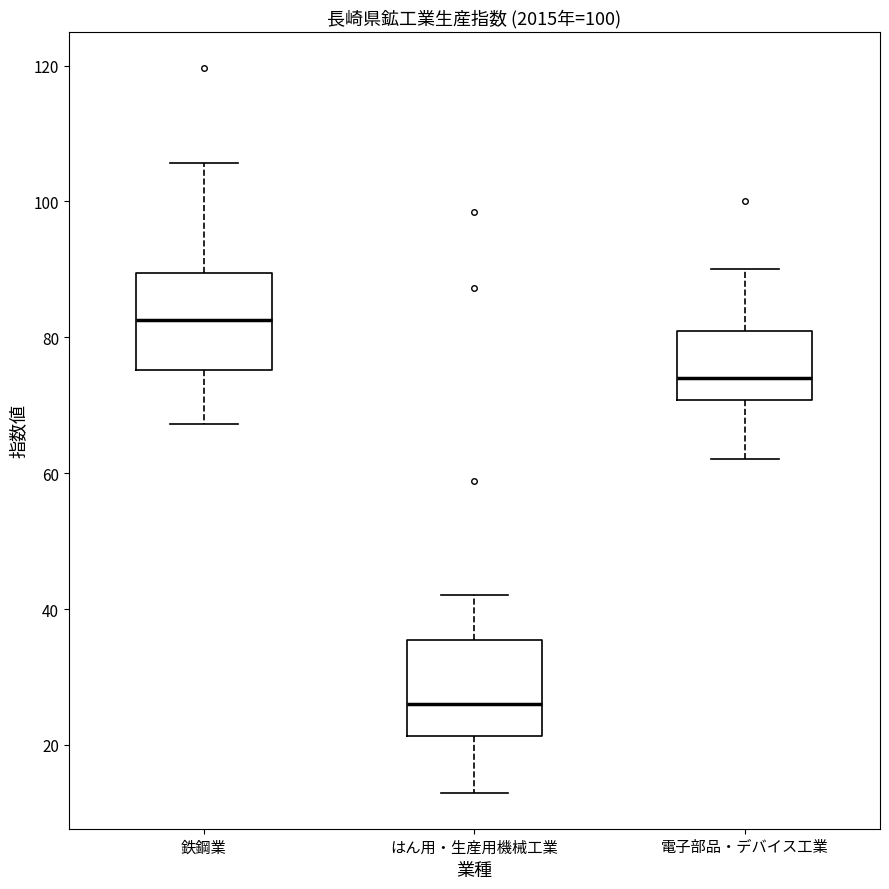

Reading left to right, read every box against the y-axis: the position of its median line, the range the box covers, and the ends of its whiskers. The values are not printed on the chart, so give them approximately, as read against the axis.

鉄鋼業: median 82, box 76 to 90, whiskers 68 to 106
はん用・生産用機械工業: median 26, box 22 to 36, whiskers 14 to 42
電子部品・デバイス工業: median 74, box 70 to 80, whiskers 62 to 90